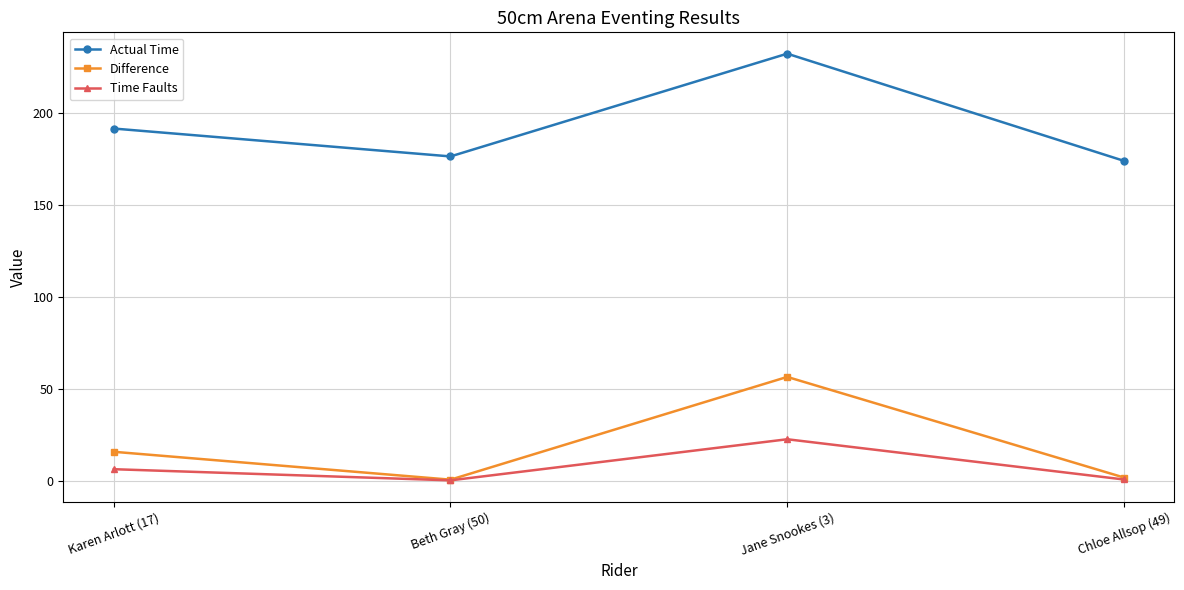

What is the smallest value displayed?

0.2